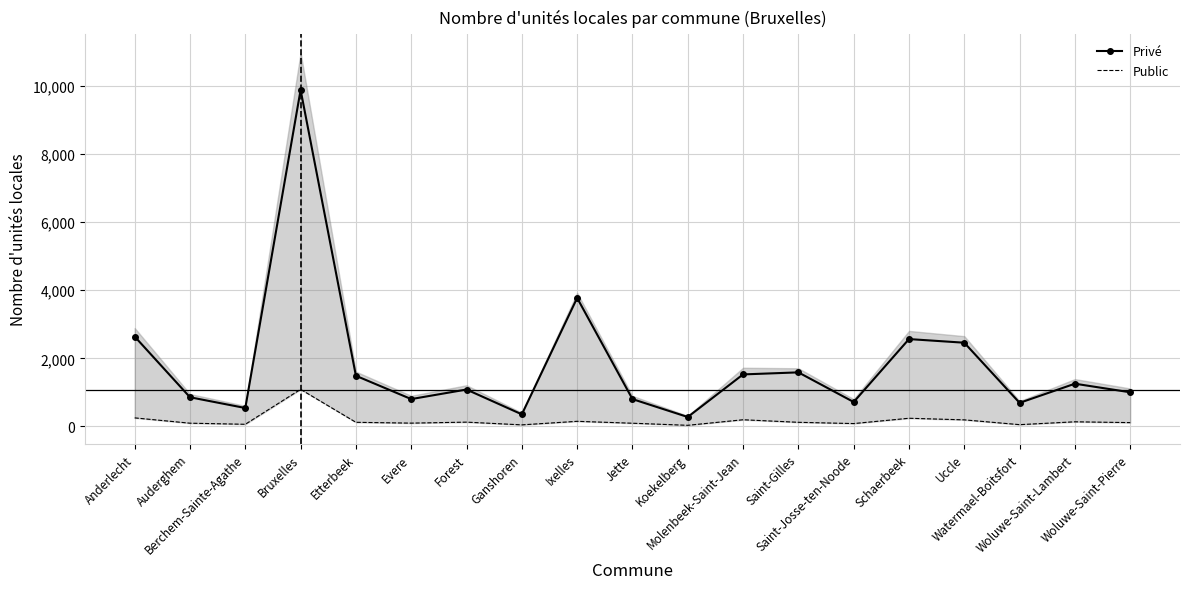

What is the average value of the Privé series?

1806